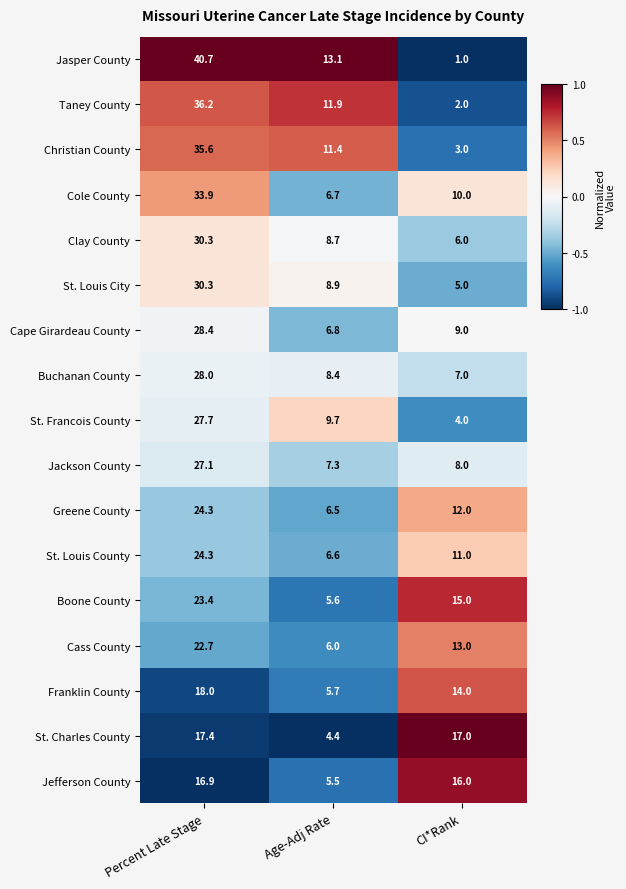

List the labels in order of Christian County value, largest first.

Percent Late Stage, Age-Adj Rate, CI*Rank